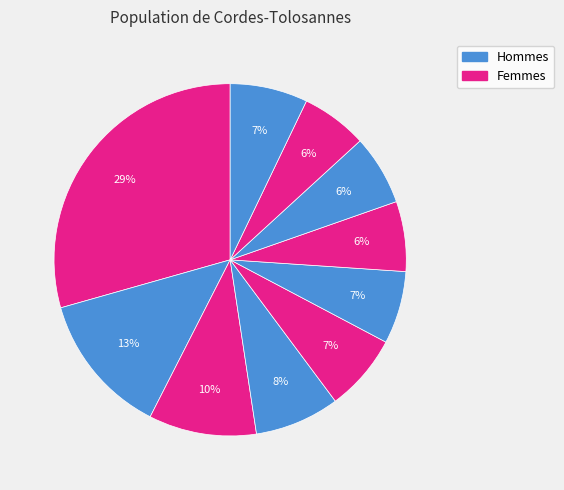

How many slices are in this pie chart?

10